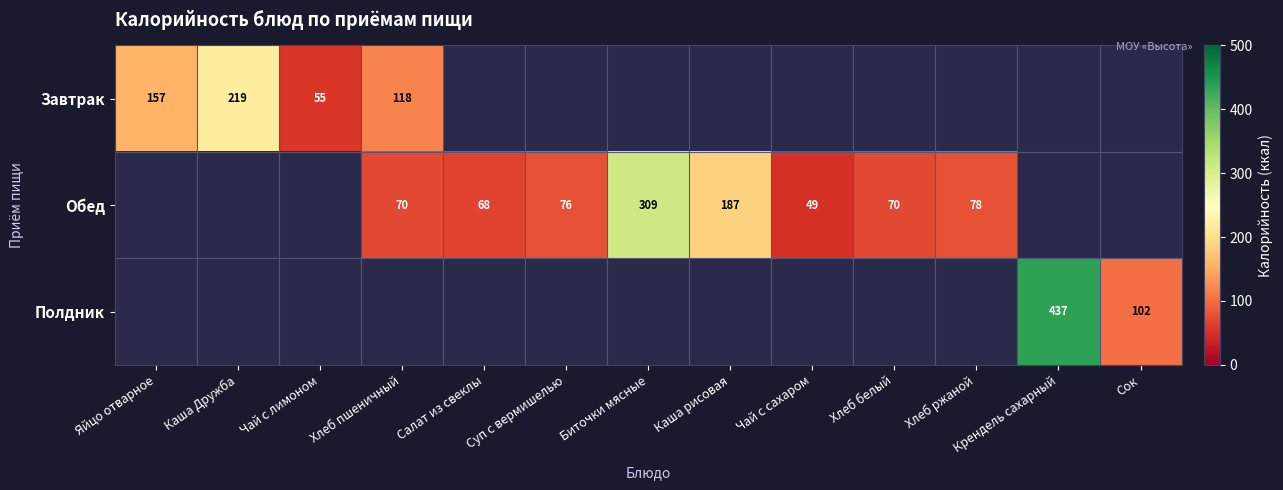

The Полдник series shows 219 at Крендель сахарный. True or false?

False